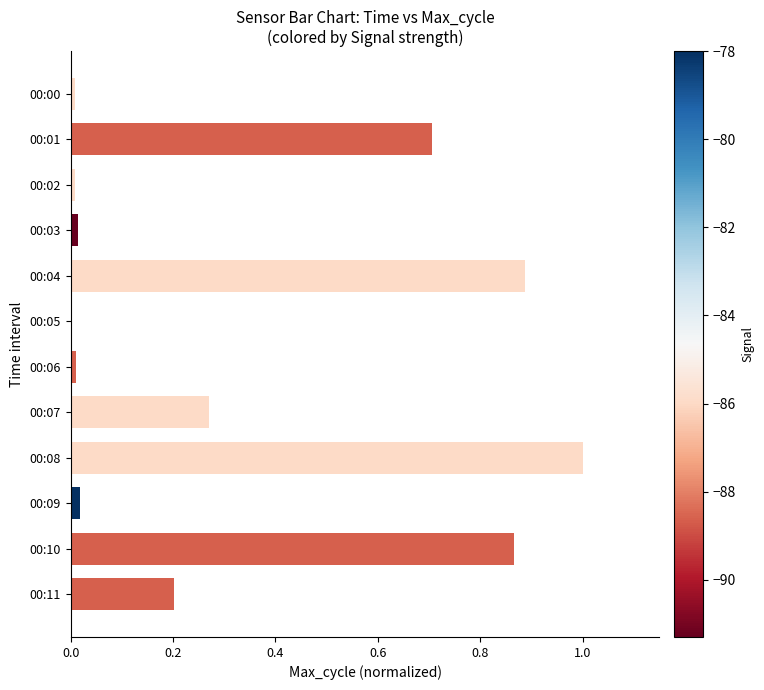

Between 00:11 and 00:05, which is larger?

00:11